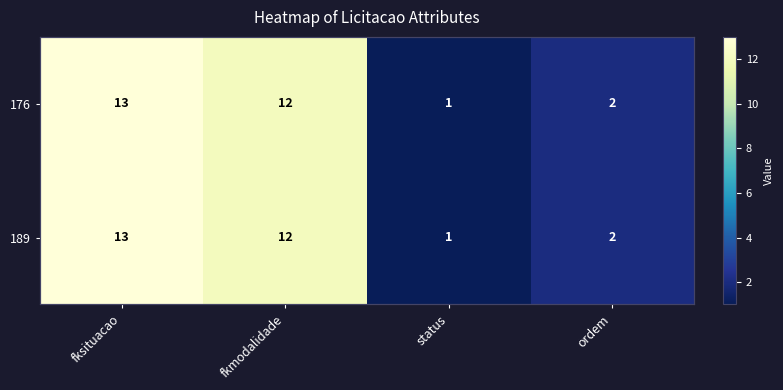

What is the smallest value displayed?

1